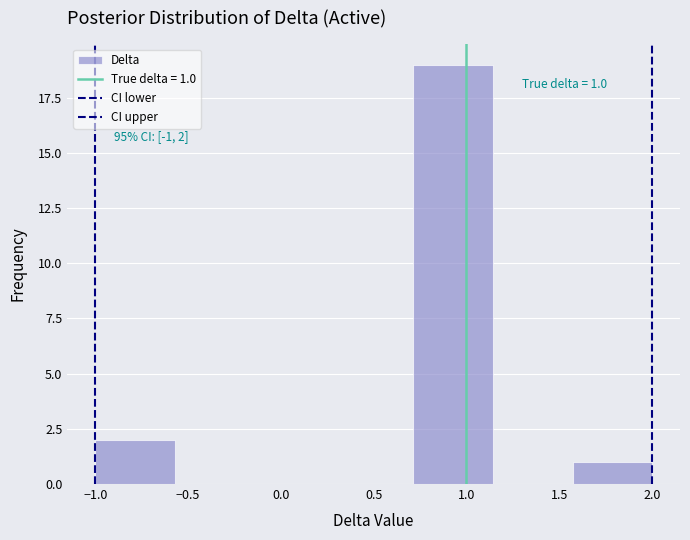

Over which range of the x-axis is the bar tallest?

0.70 to 1.15